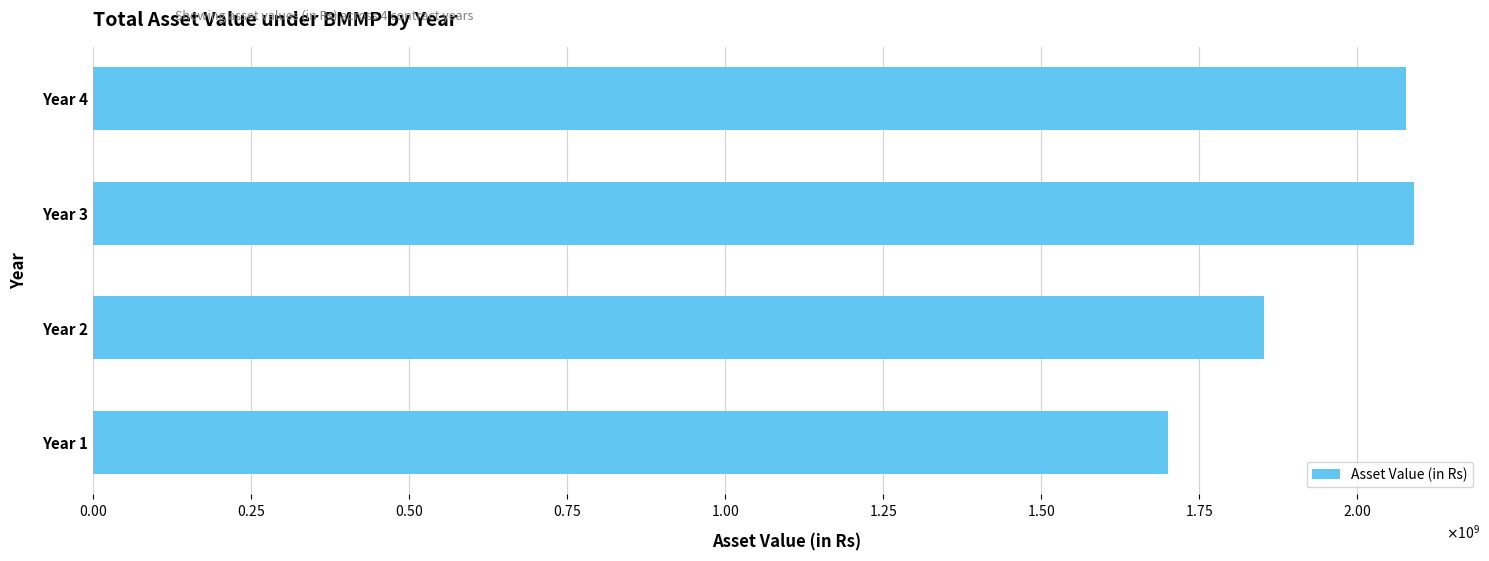

What is the maximum value shown in the chart?

2090085129